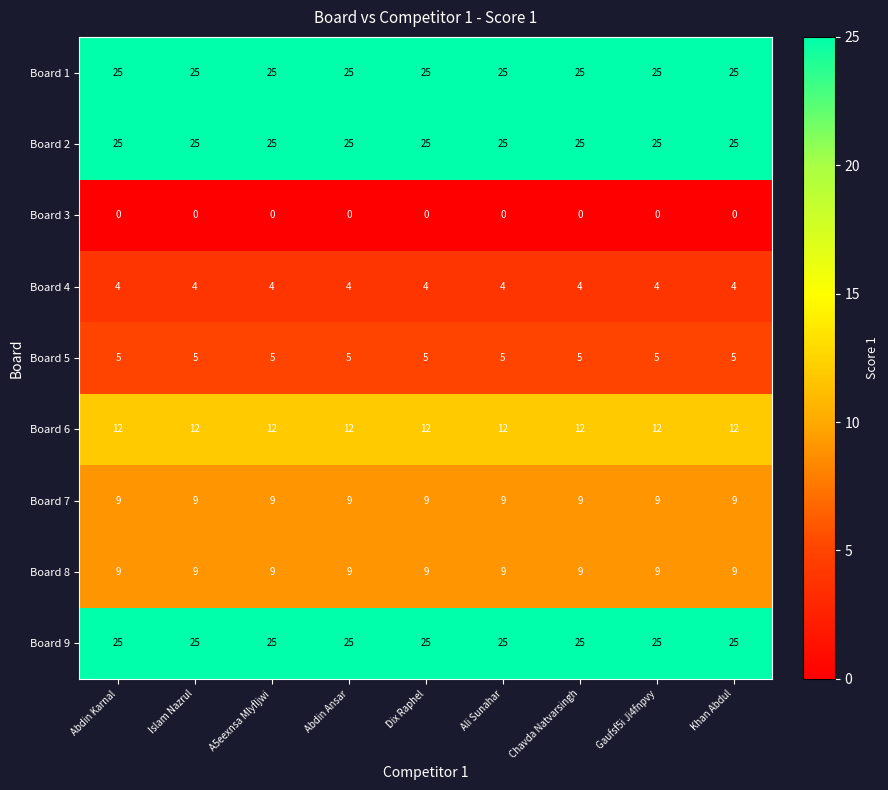

What is the difference between the highest and lowest values at A5eexnsa Mlyfljwi?

25